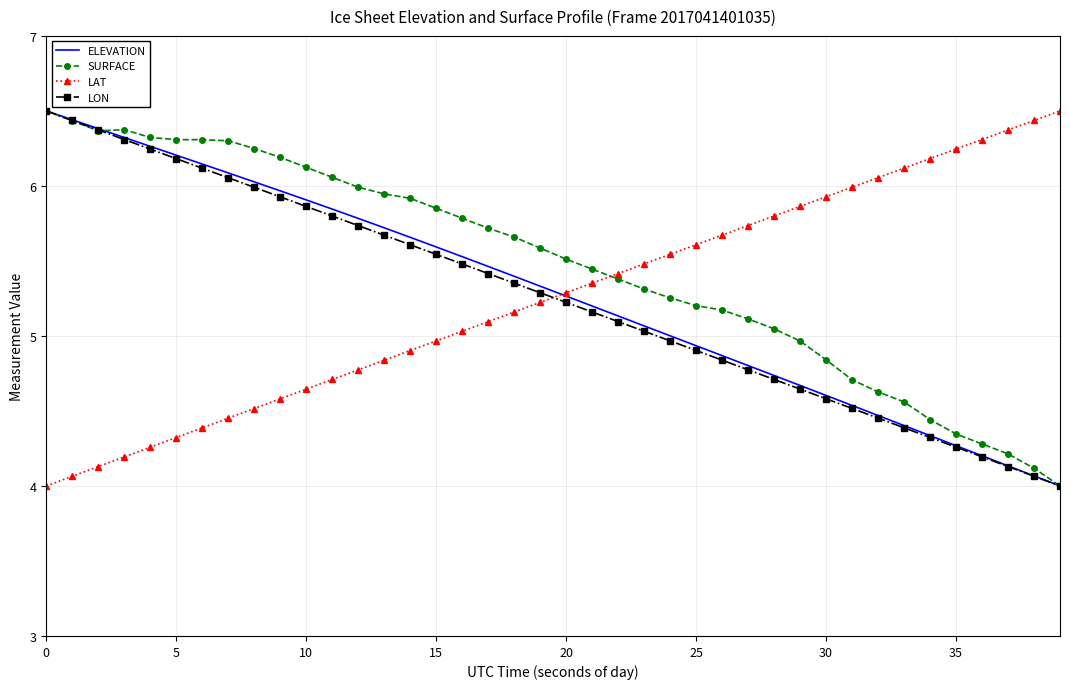

Which series has the largest total across all categories?

SURFACE